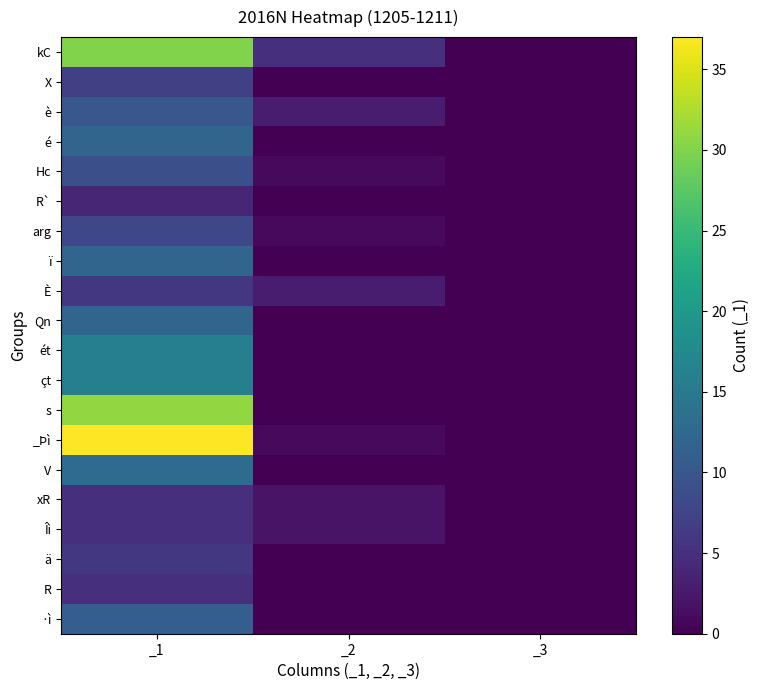

What is the difference between the highest and lowest values at _1?

33